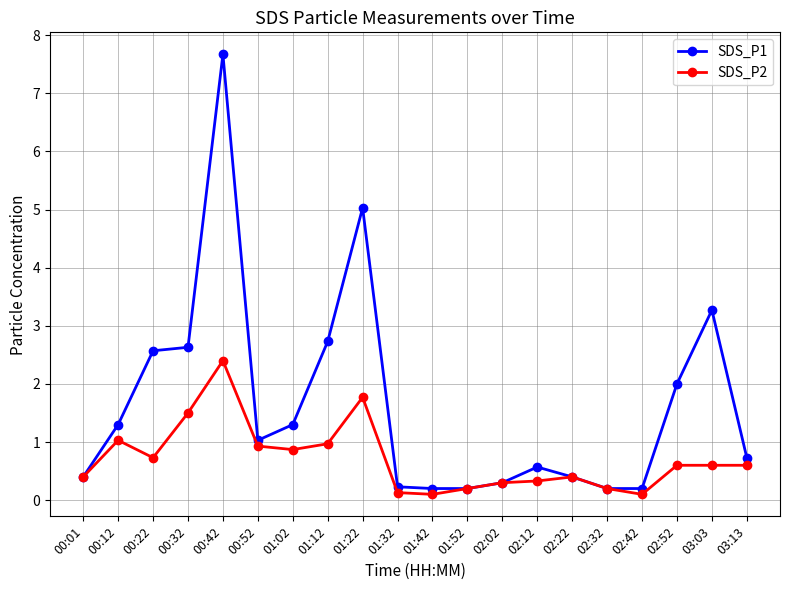

What is the sum of the SDS_P1 values at 01:52 and 02:32?

0.4